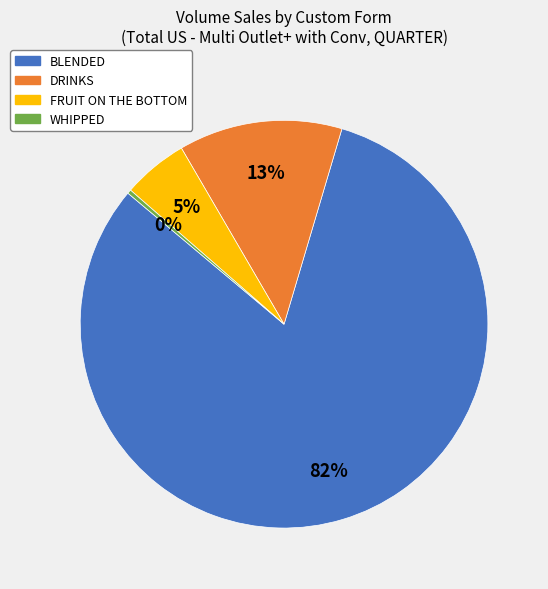

Is the sum of WHIPPED and DRINKS greater than half?

No